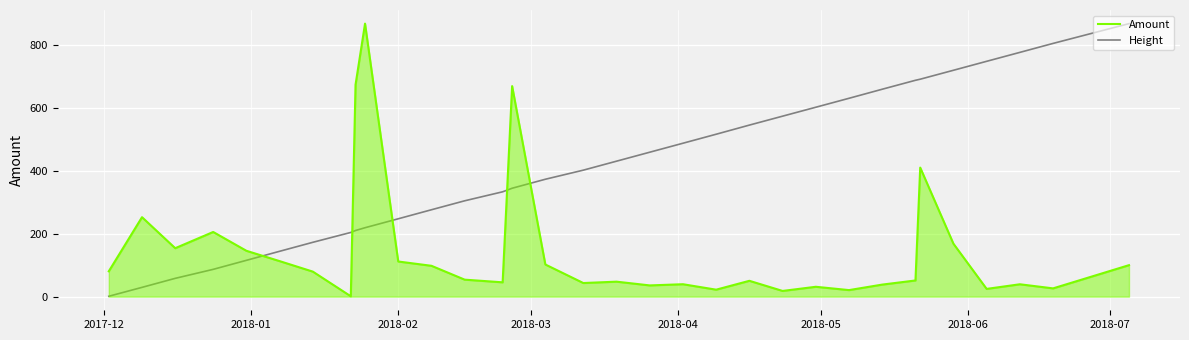

The value of Height at 20 is 200.3. True or false?

False